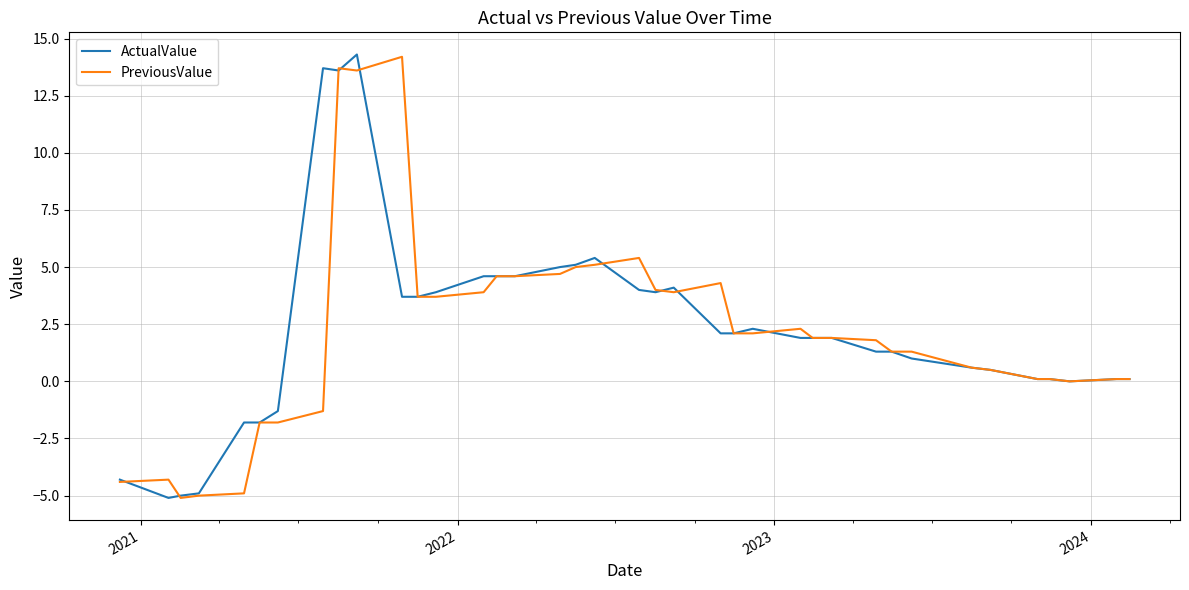

True or false: ActualValue and PreviousValue cross at least once.

True